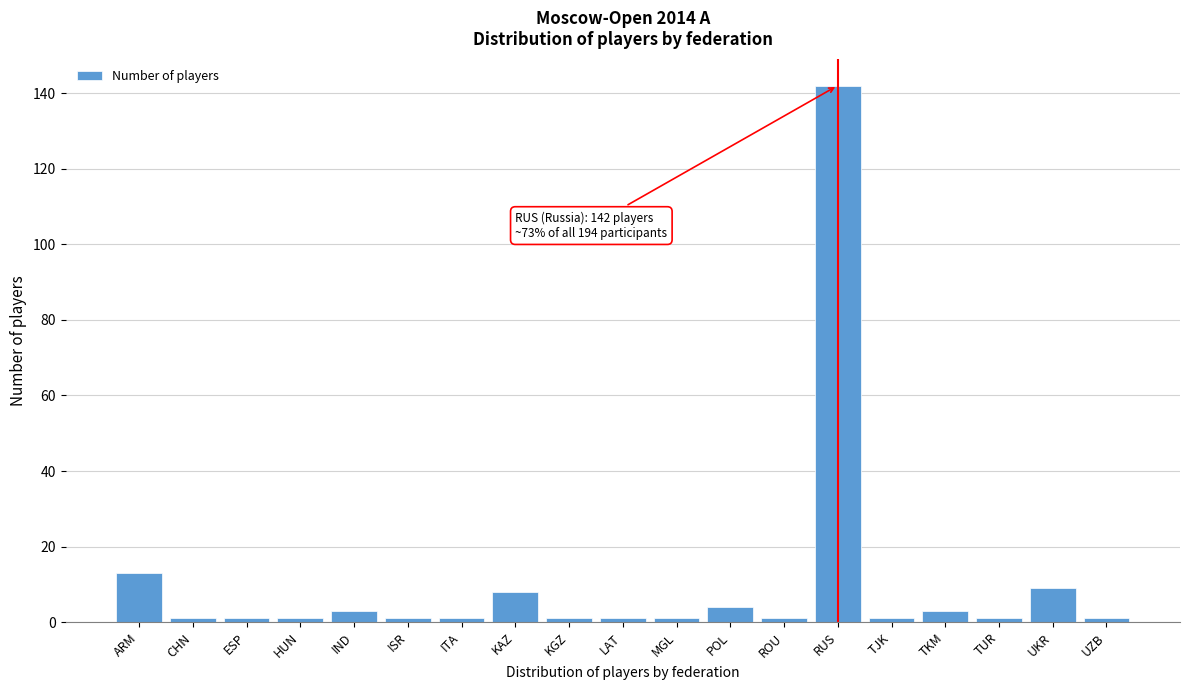

Reading left to right, extract all data points from this chart.

ARM=13	CHN=1	ESP=1	HUN=1	IND=3	ISR=1	ITA=1	KAZ=8	KGZ=1	LAT=1	MGL=1	POL=4	ROU=1	RUS=142	TJK=1	TKM=3	TUR=1	UKR=9	UZB=1